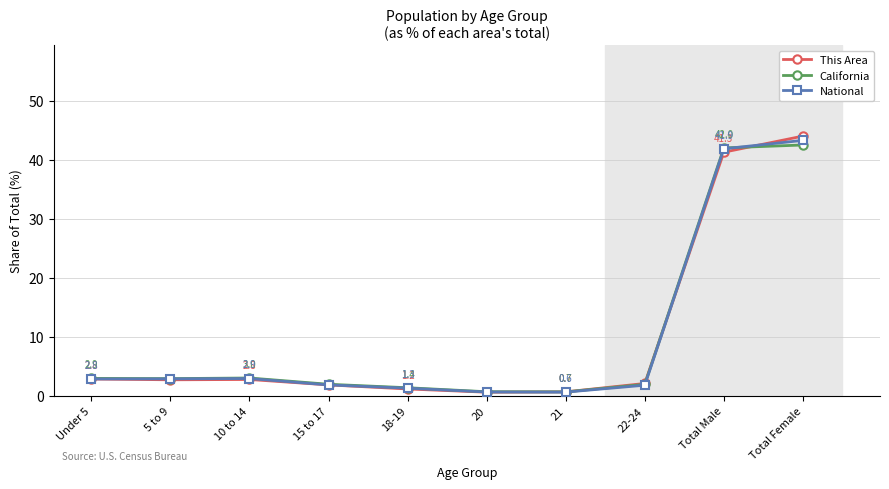

What is the approximate value of California at 10 to 14?

3.0